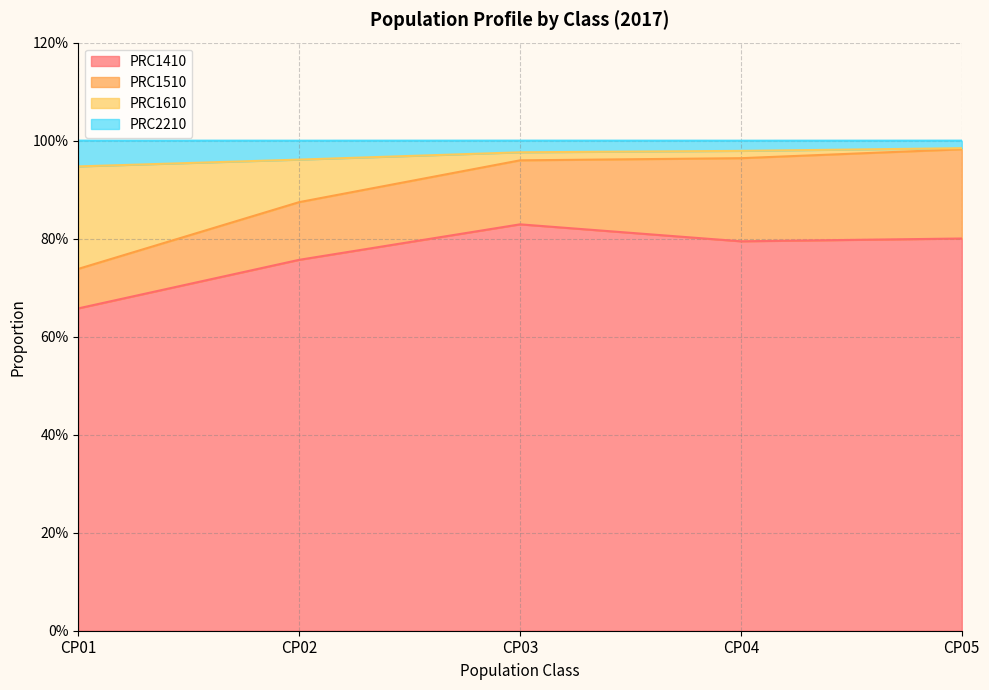

What are all the series names shown in the legend?

PRC1410, PRC1510, PRC1610, PRC2210